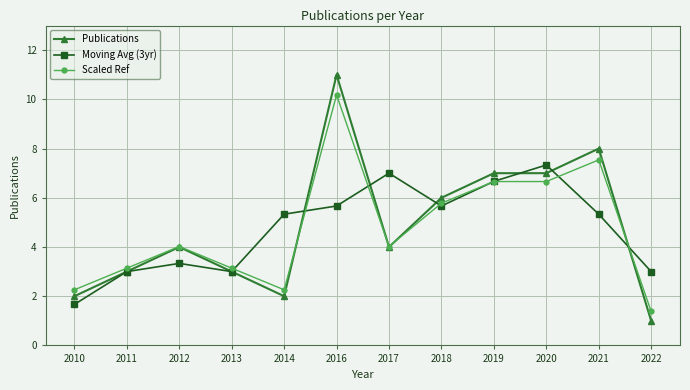

True or false: Moving Avg (3yr) and Scaled Ref intersect in this chart.

True